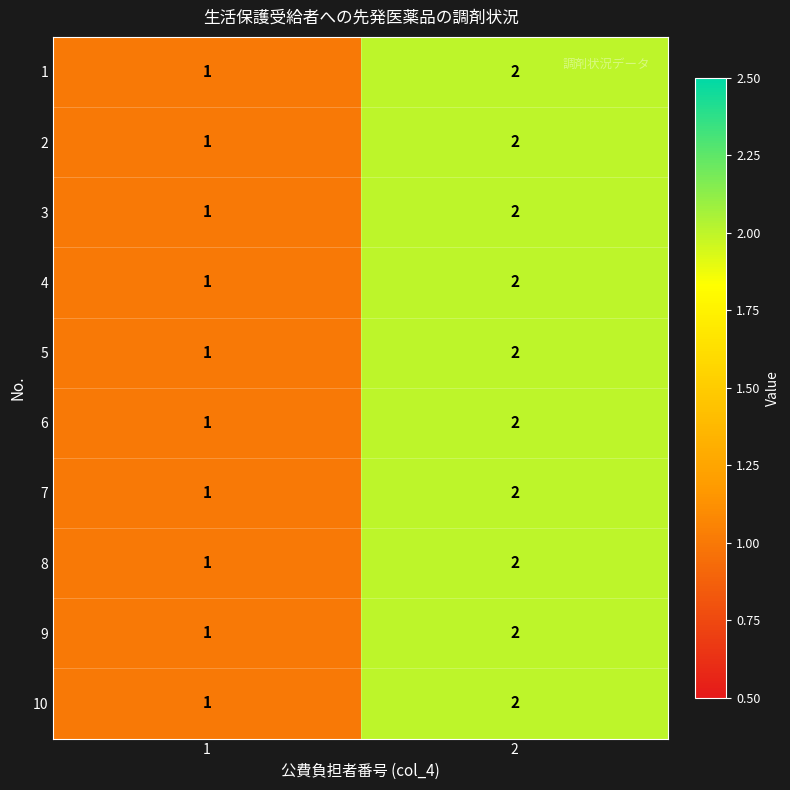

List the labels in order of 7 value, smallest first.

1, 2